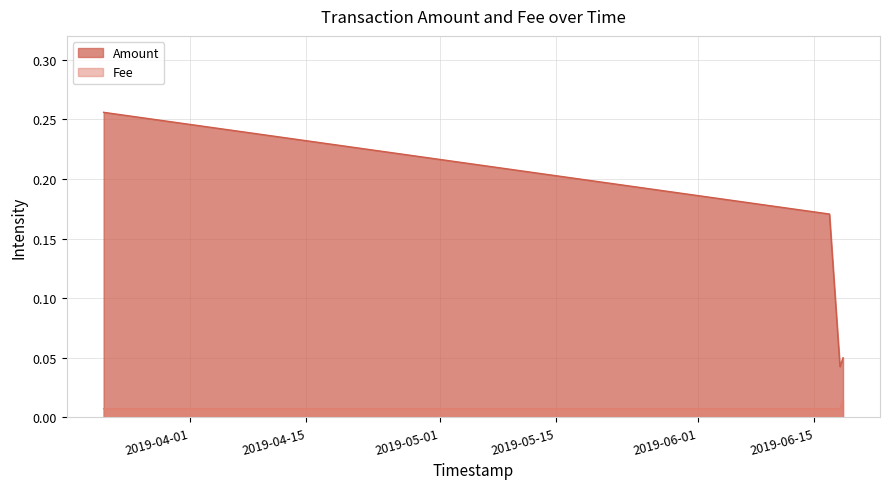

Which has a higher value, 2019-03-21 16:07:29 or 2019-06-18 10:36:44?

2019-03-21 16:07:29